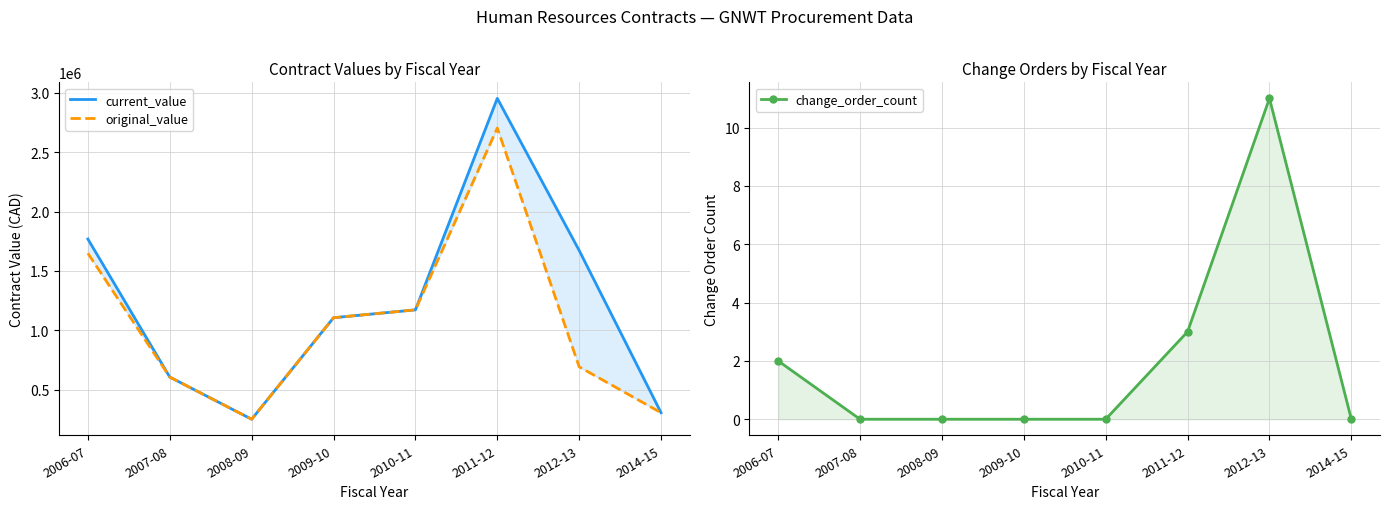

The current_value series shows 1171603.3 at 2010-11. True or false?

True